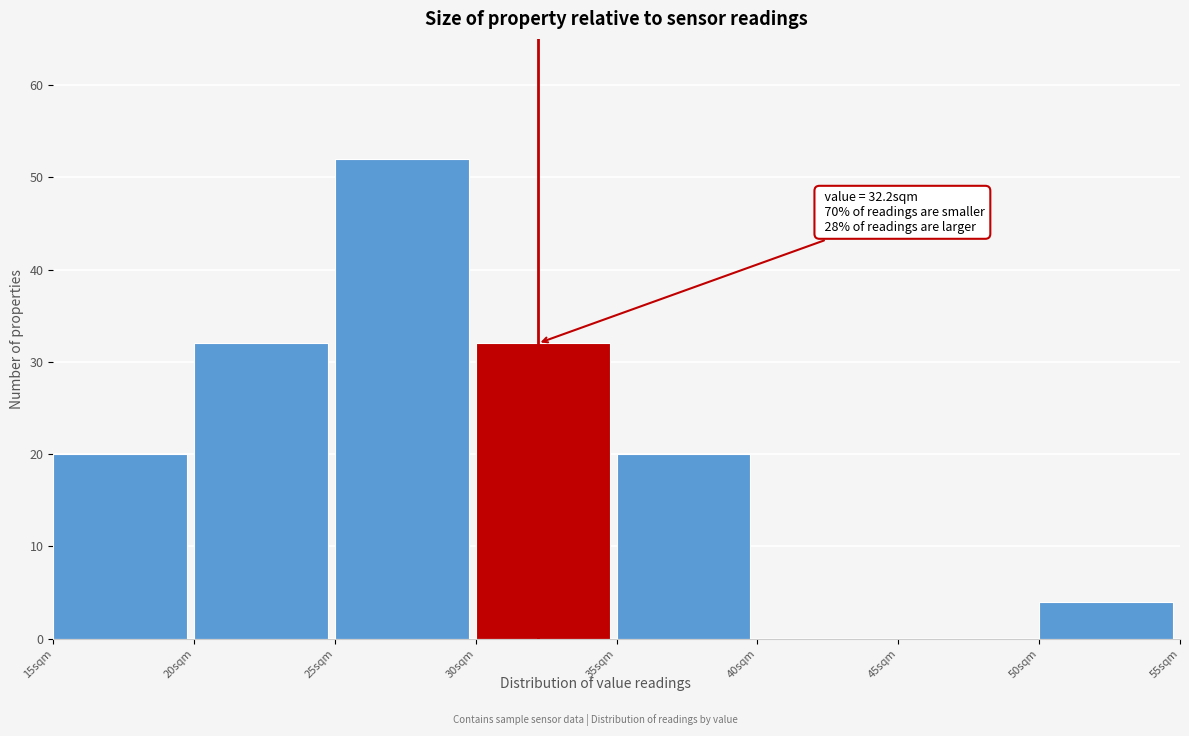

Over which range of the x-axis is the bar tallest?

25 to 30